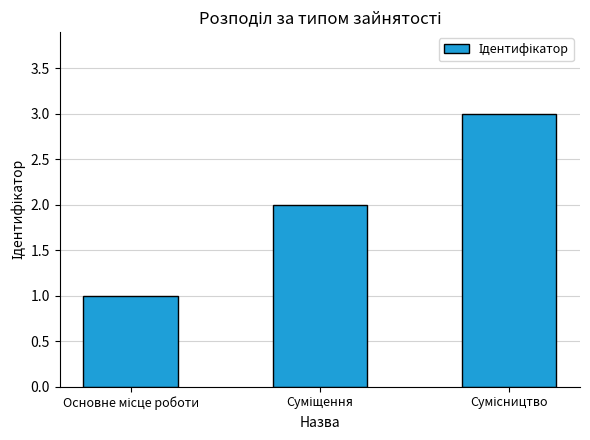

What is the sum of all values?

6